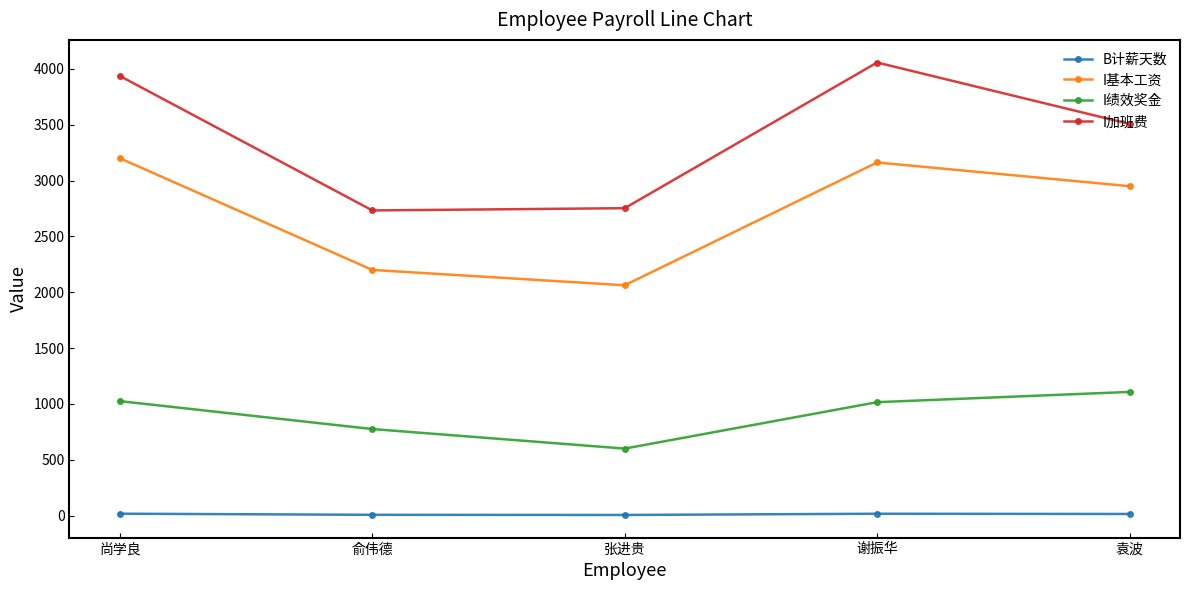

Which category has the highest value across all series?

谢振华